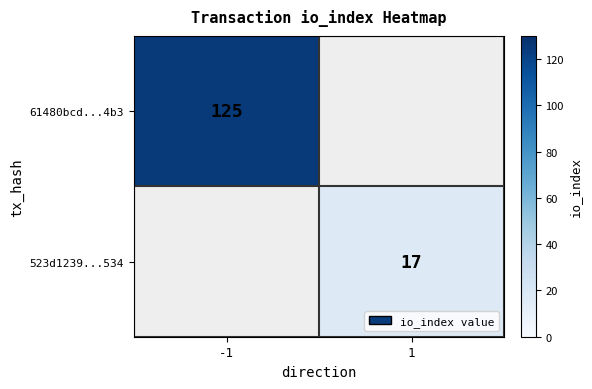

Which category has the lowest value across all series?

1